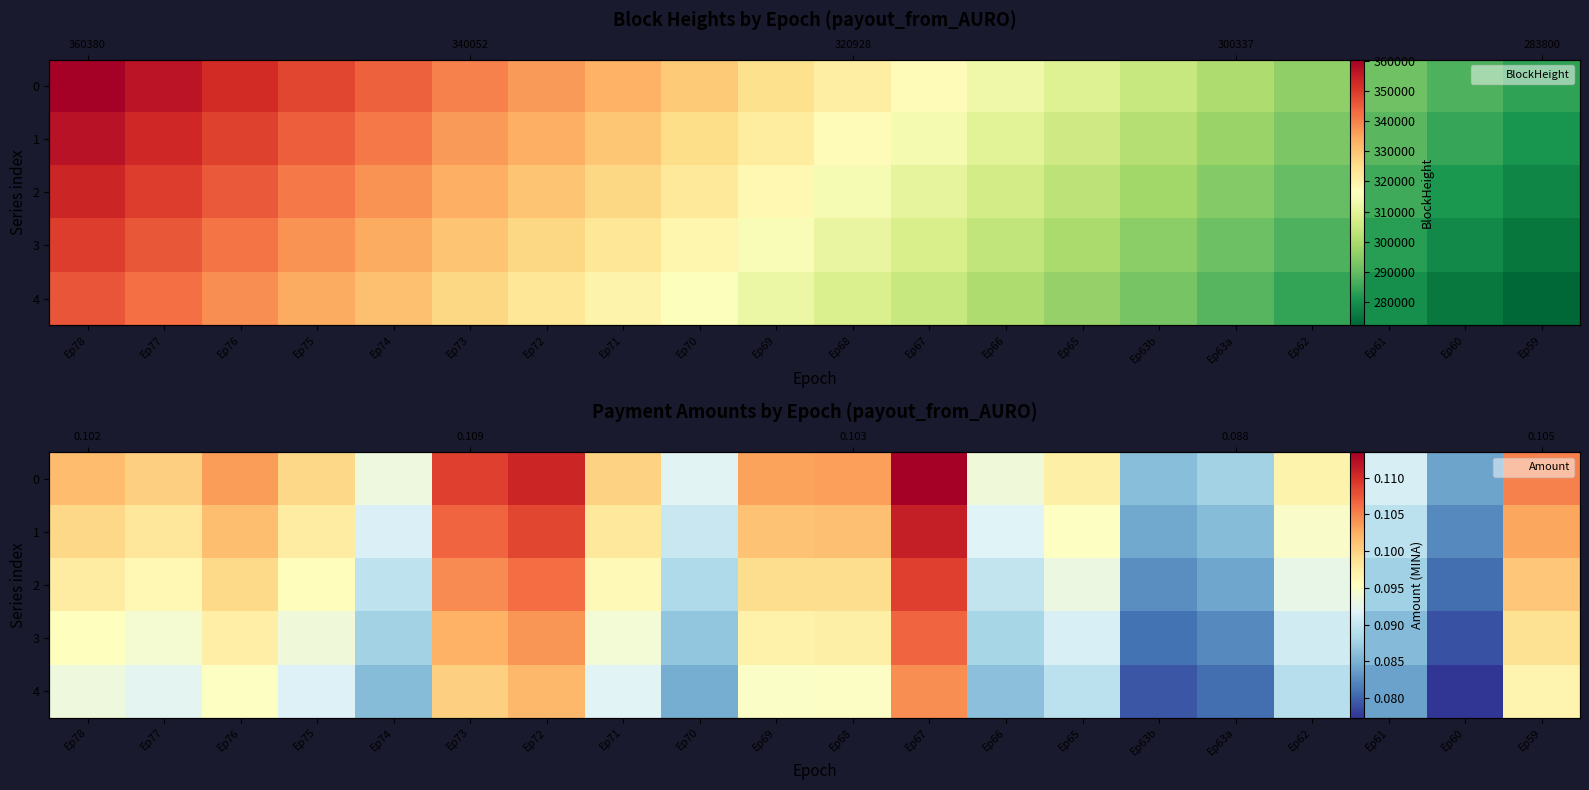

How many categories are shown in the chart?

20